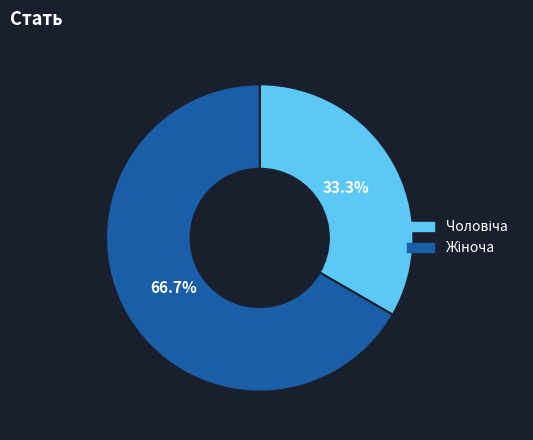

Is there a majority slice in this chart?

Yes